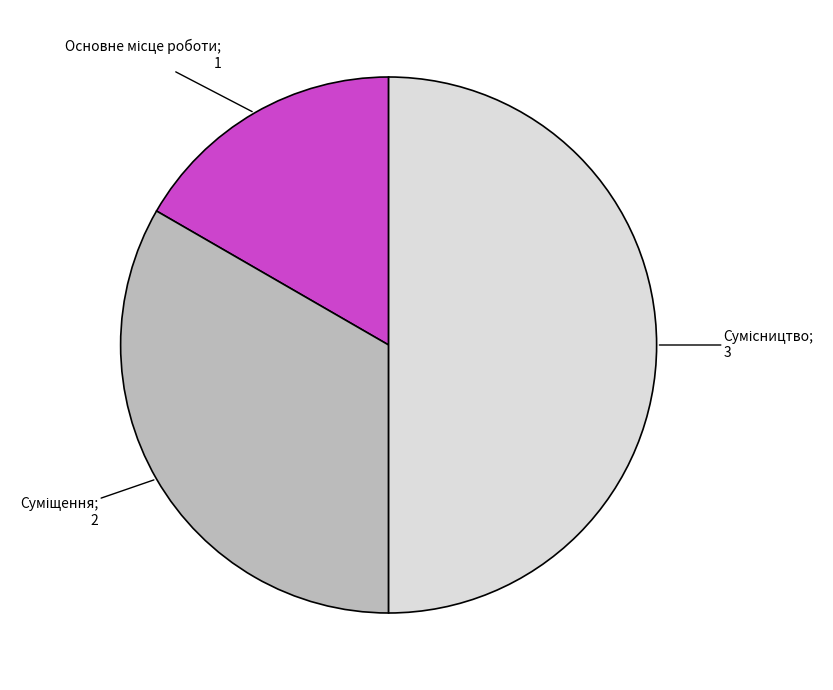

How many segments does this pie chart have?

3